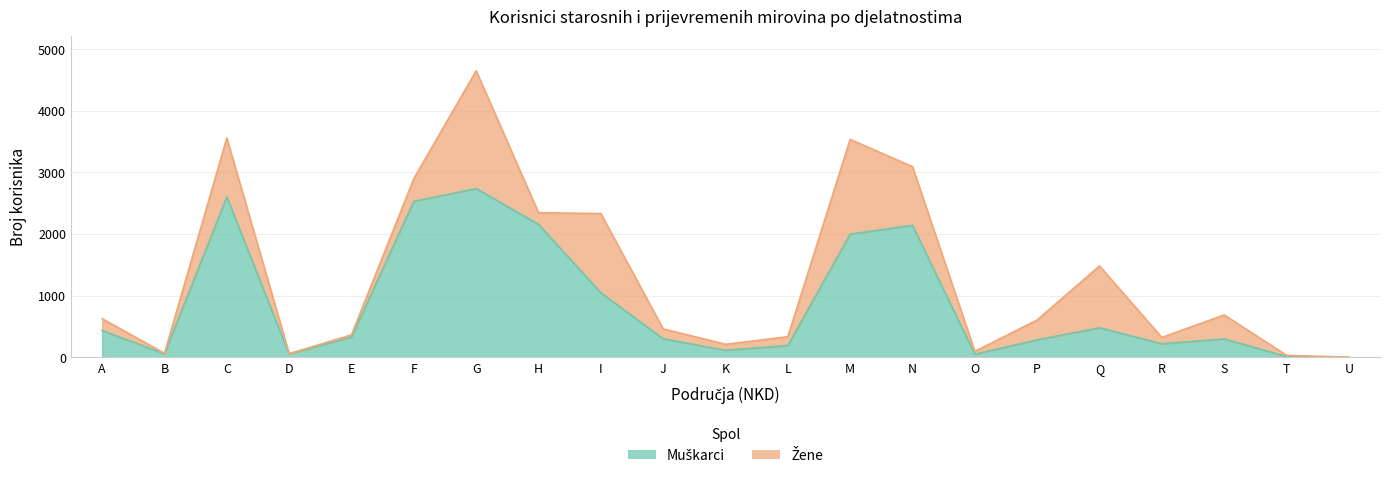

How many points are lower than both their immediate neighbors (excluding endpoints)?

5